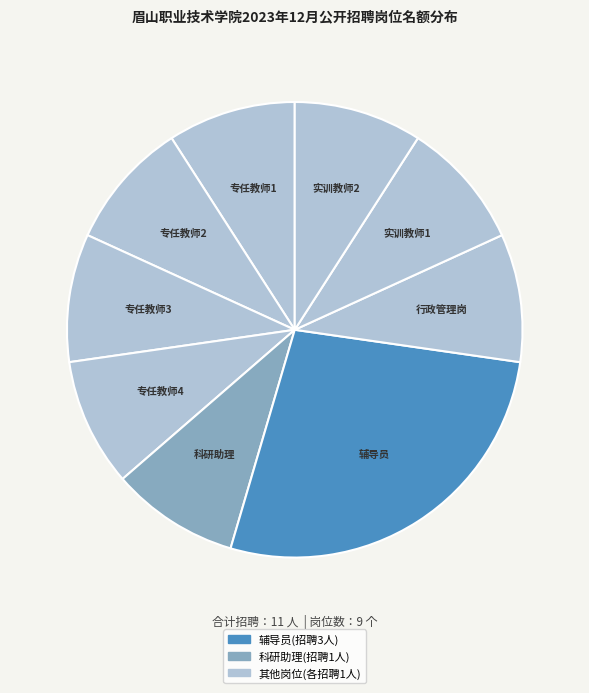

How many slices are in this pie chart?

9